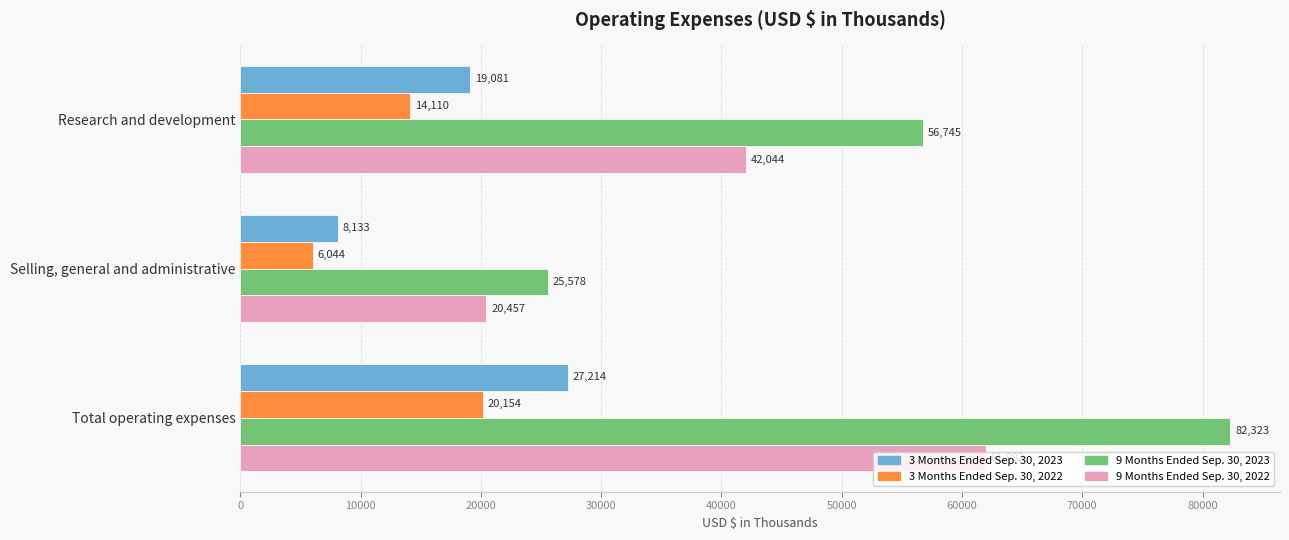

What is the minimum value shown in the chart?

6044